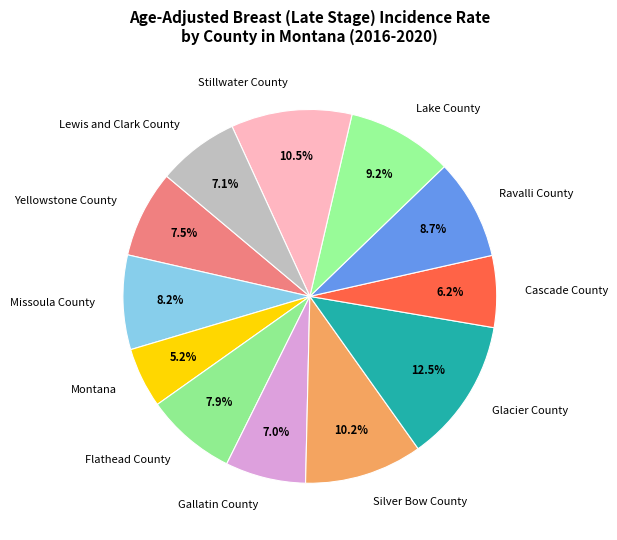

Which has a higher value, Silver Bow County or Gallatin County?

Silver Bow County